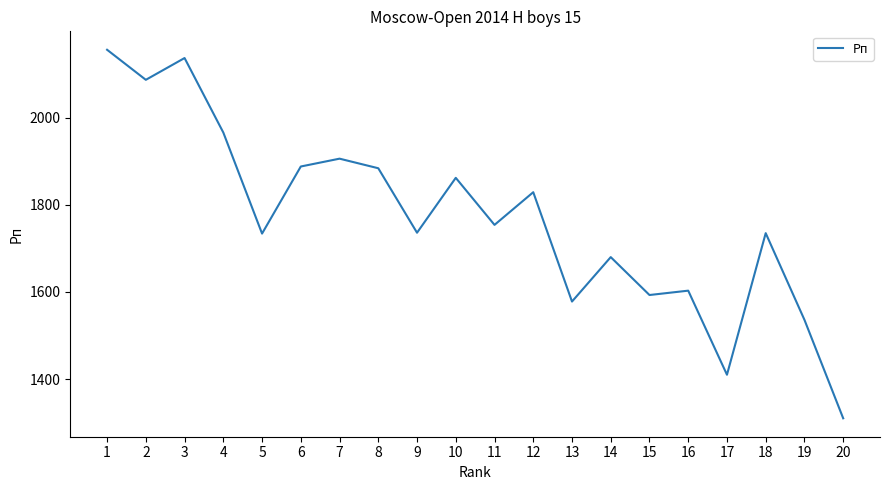

Is this an area chart (filled region under the line)?

No